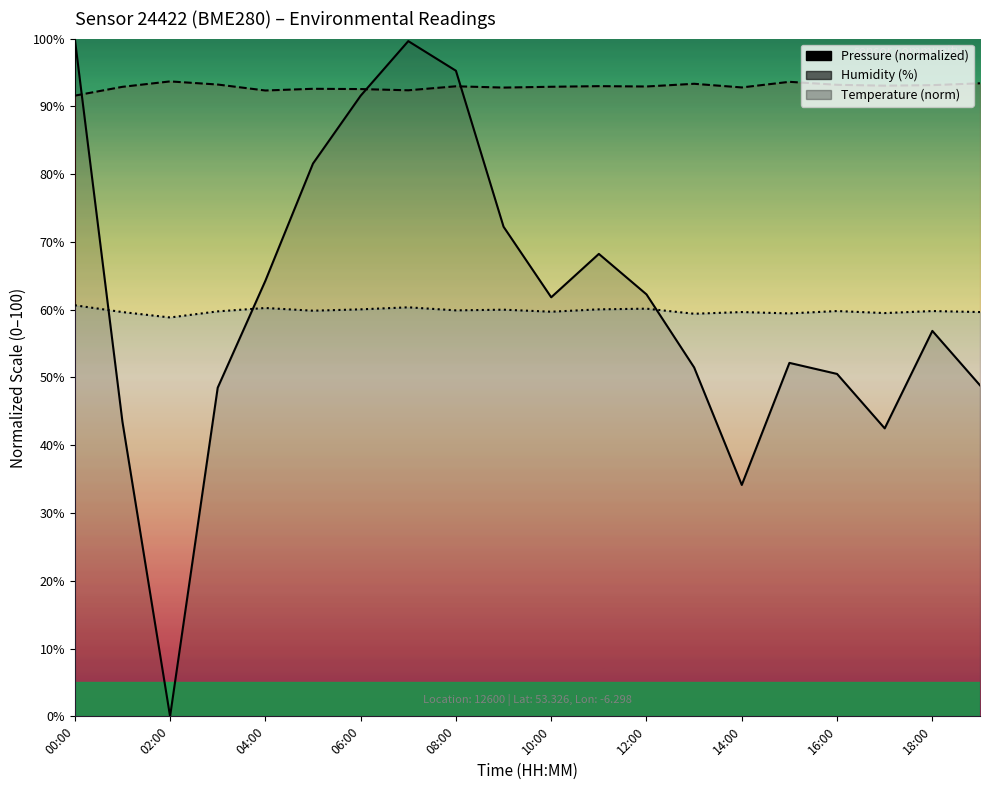

How many values in the Temperature (norm) series exceed 59?

19